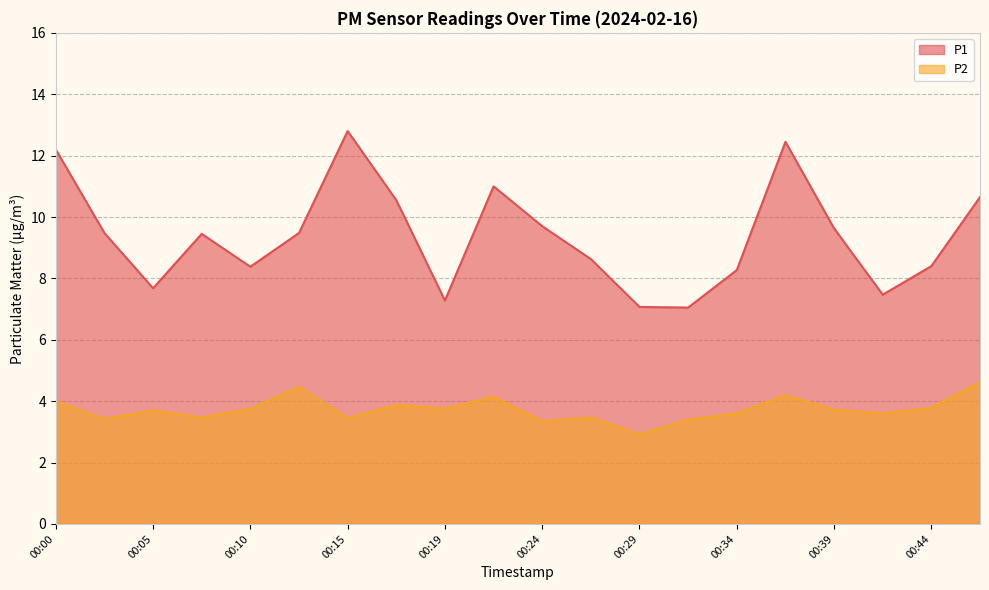

What is the approximate value of P2 at 00:47?

4.6